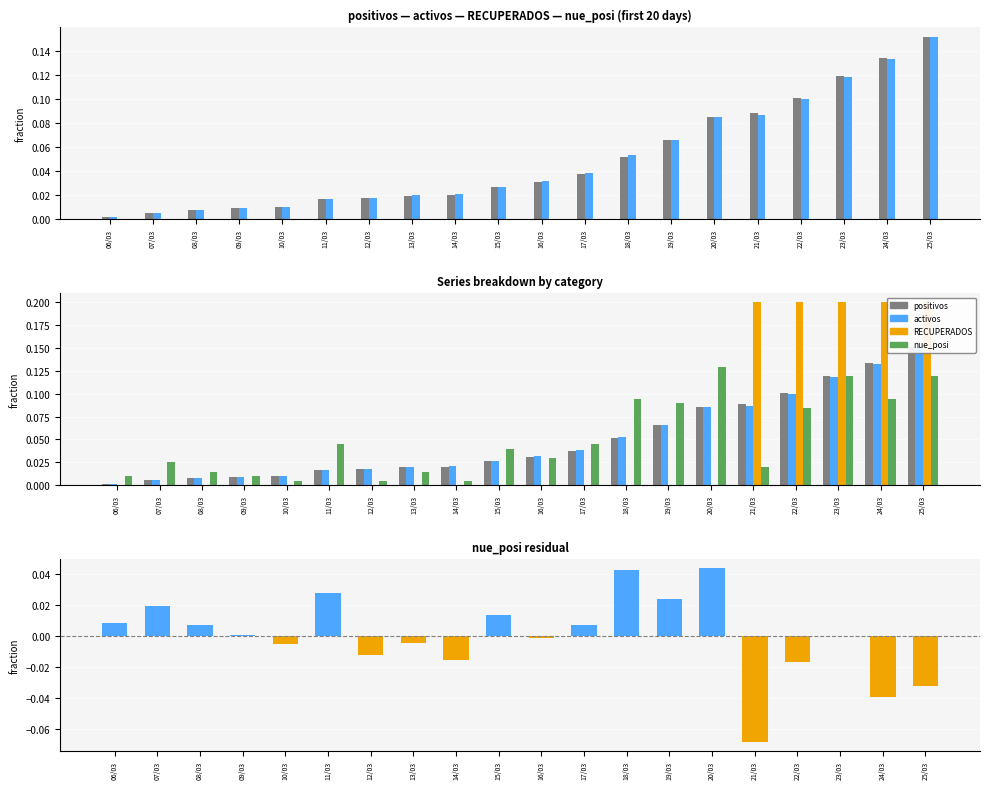

Rank the series at 23/03 from highest to lowest value.

RECUPERADOS, positivos, activos, nue_posi